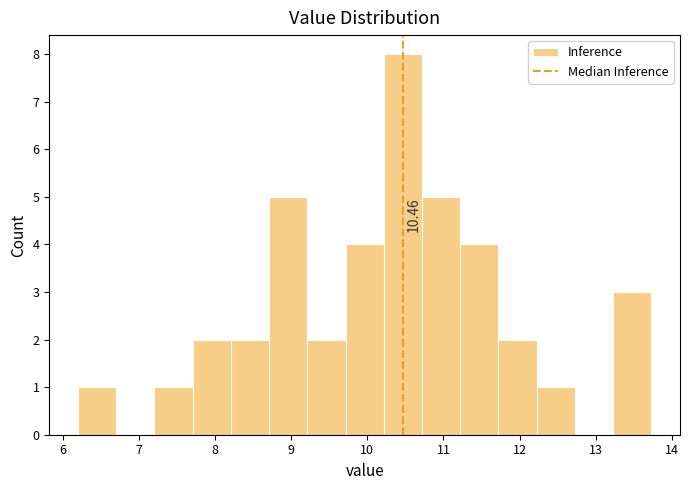

Over which range of the x-axis is the bar tallest?

10.2 to 10.7